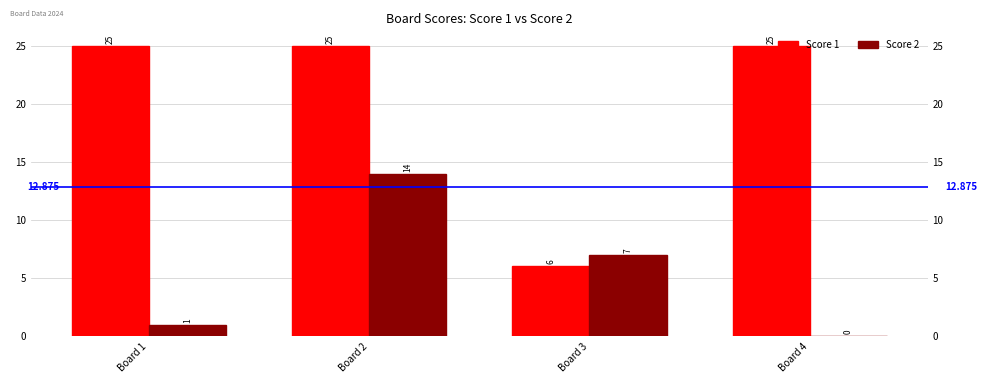

The Score 2 series shows 8 at Board 4. True or false?

False